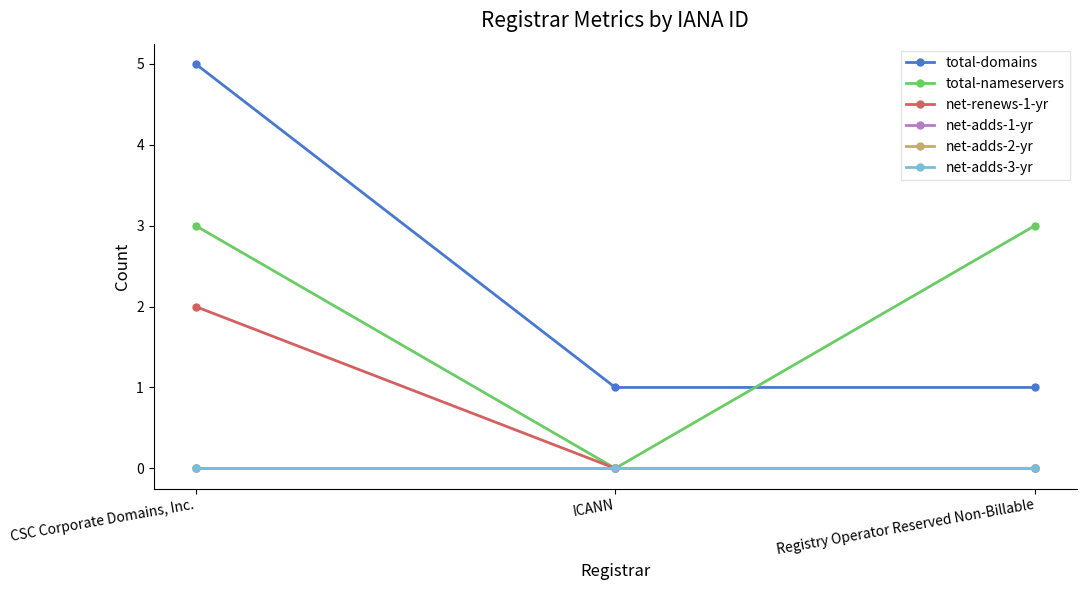

Rank the series at CSC Corporate Domains, Inc. from lowest to highest value.

net-adds-1-yr, net-adds-2-yr, net-adds-3-yr, net-renews-1-yr, total-nameservers, total-domains